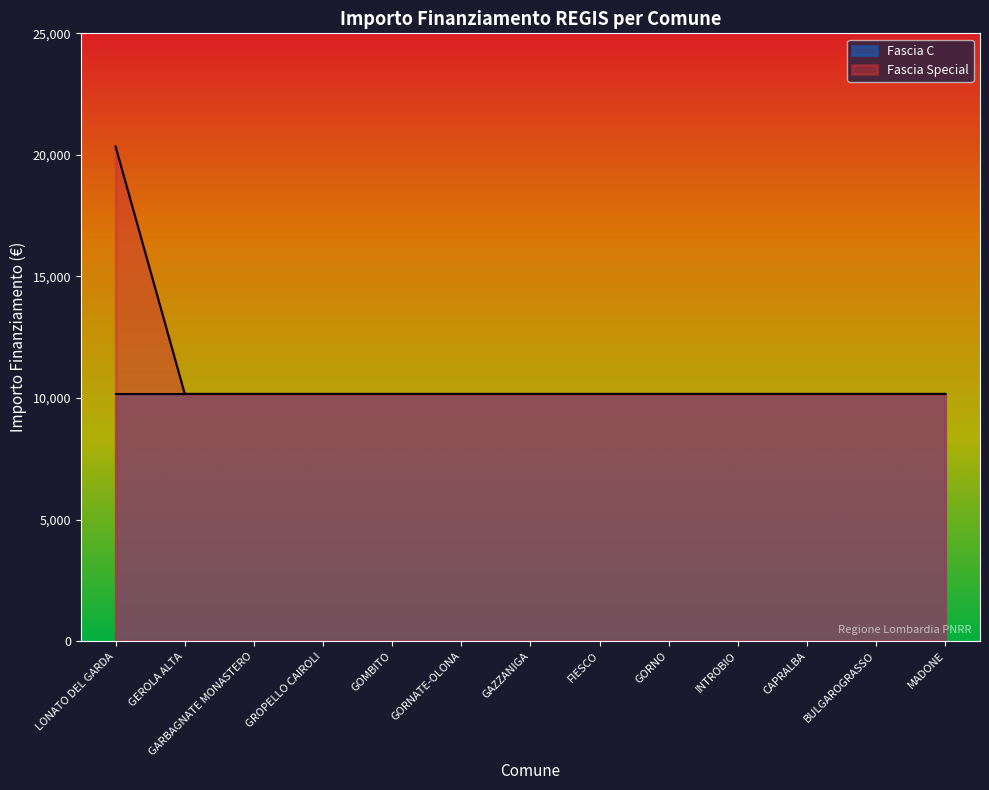

List the labels in order of value, largest first.

LONATO DEL GARDA, GEROLA ALTA, GARBAGNATE MONASTERO, GROPELLO CAIROLI, GOMBITO, GORNATE-OLONA, GAZZANIGA, FIESCO, GORNO, INTROBIO, CAPRALBA, BULGAROGRASSO, MADONE